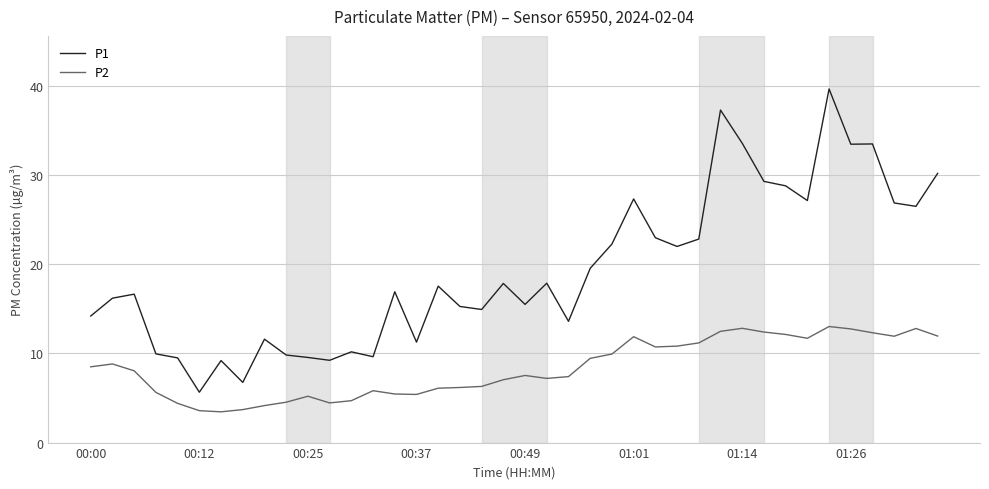

What is the sum of all P2 values?

333.9